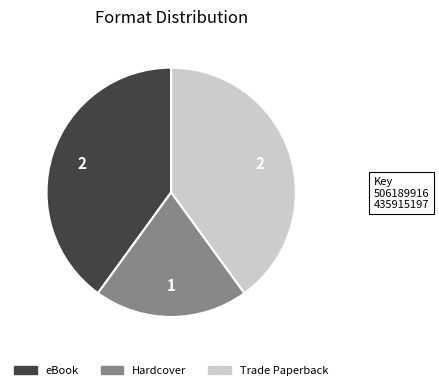

Does any single category account for the majority?

No